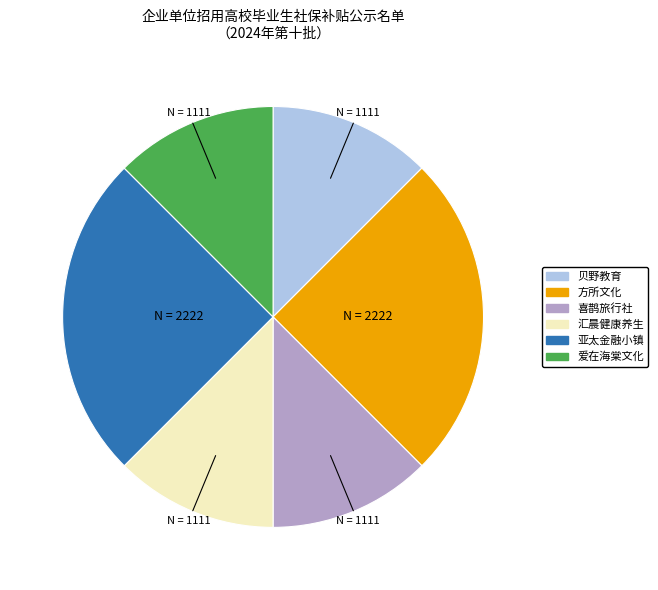

Is there a majority slice in this chart?

No